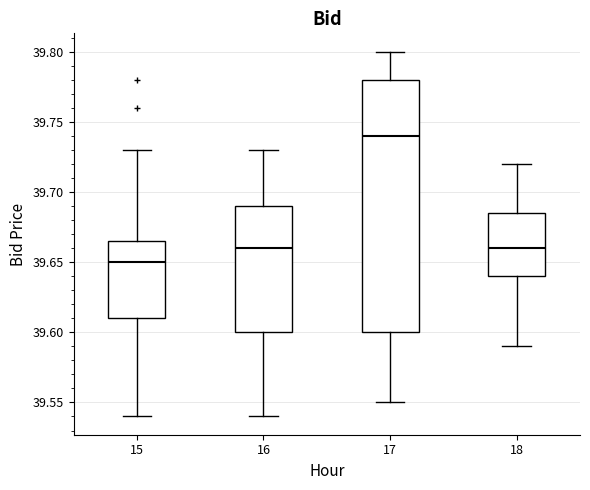

Comparing the boxes themselves (not the whiskers), which one is the tallest?

17